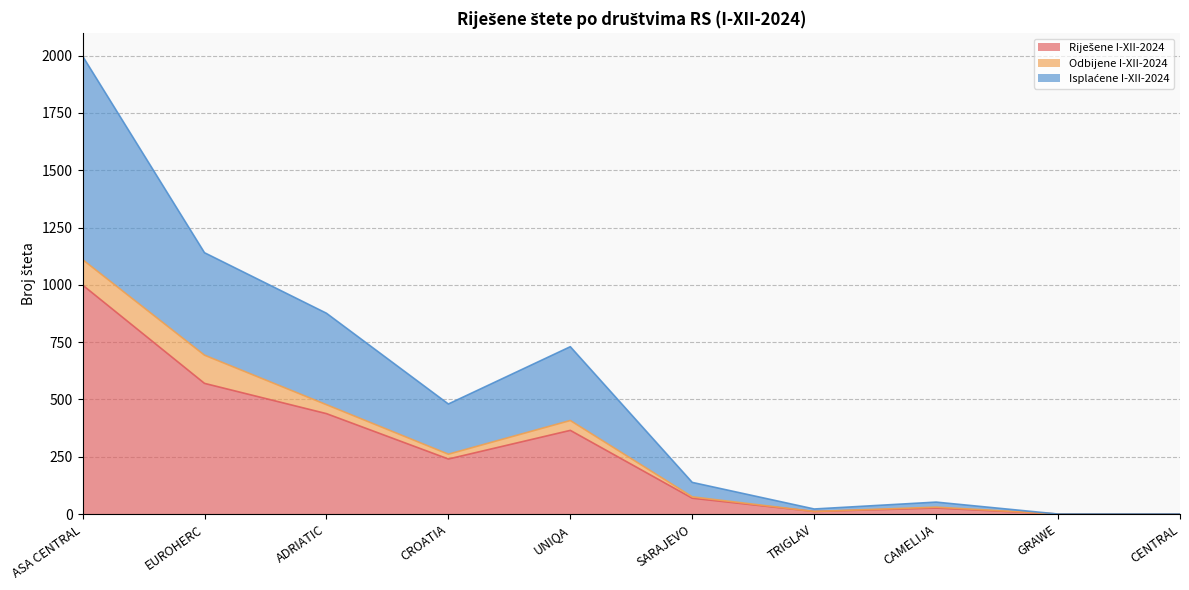

True or false: Riješene I-XII-2024 and Isplaćene I-XII-2024 cross at least once.

False